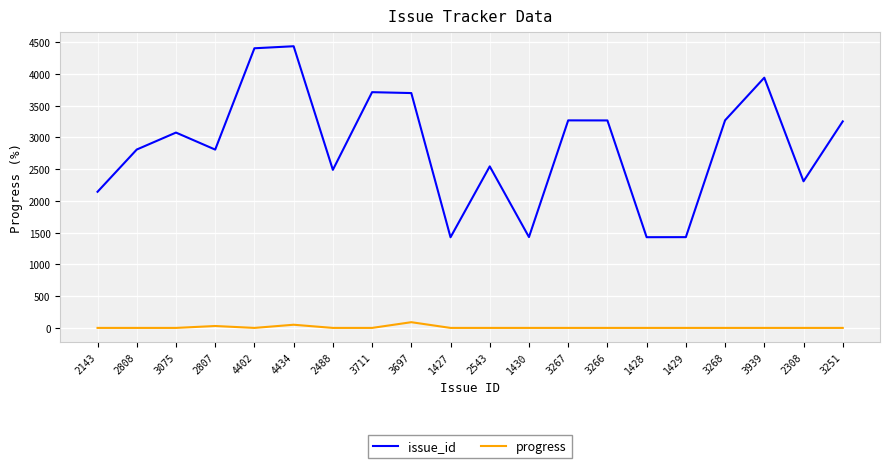

True or false: progress has a value of 0 at 3267.

True